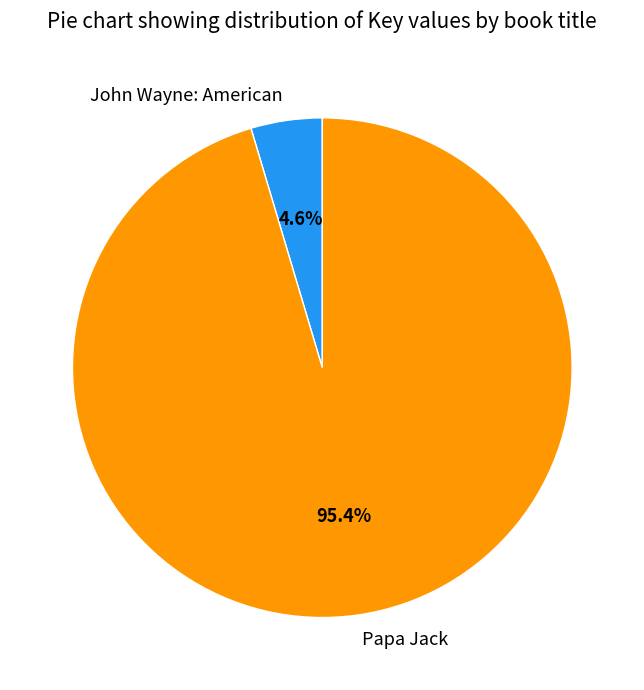

To the nearest percent, what percentage of the pie is John Wayne: American?

5%